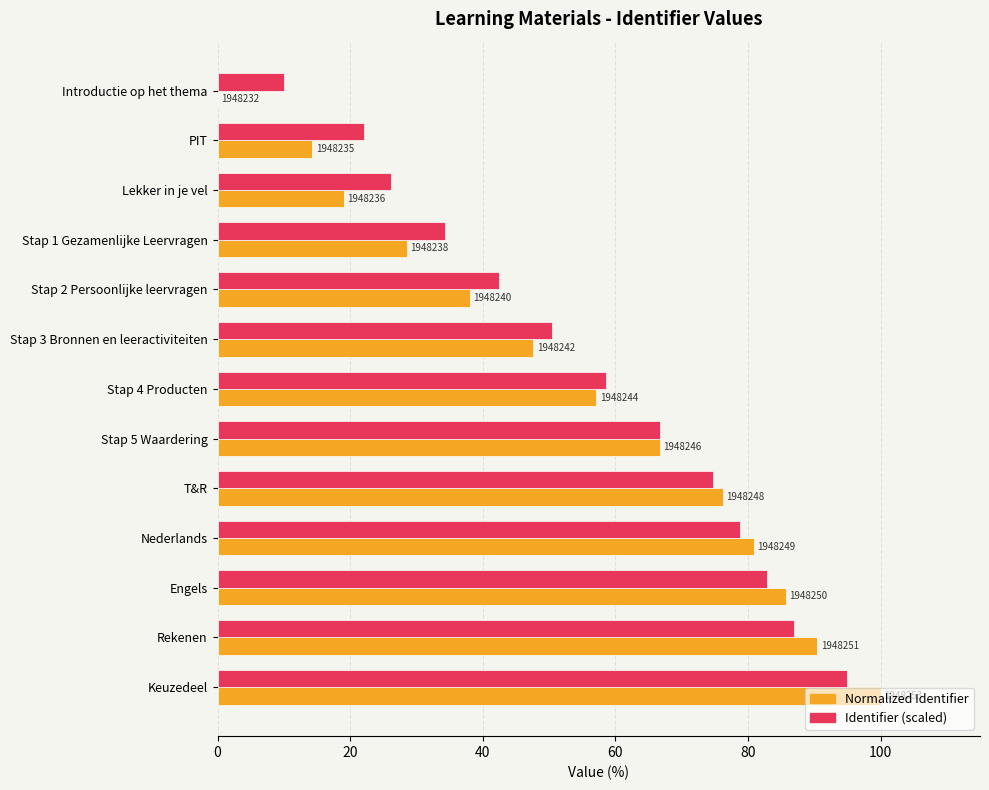

What are all the series names shown in the legend?

Normalized Identifier, Identifier (scaled)